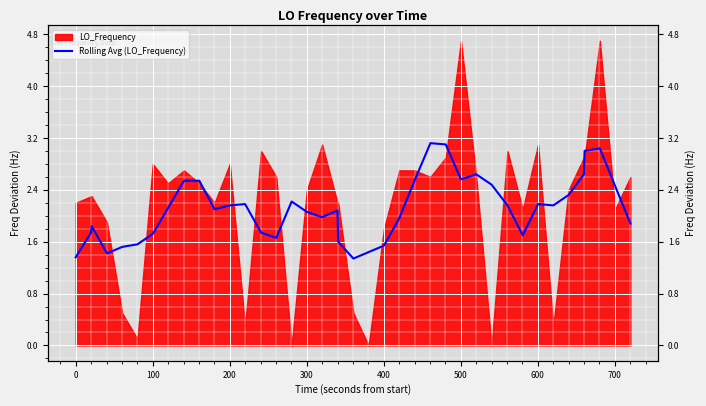

The value at 11 is 3.3. True or false?

False